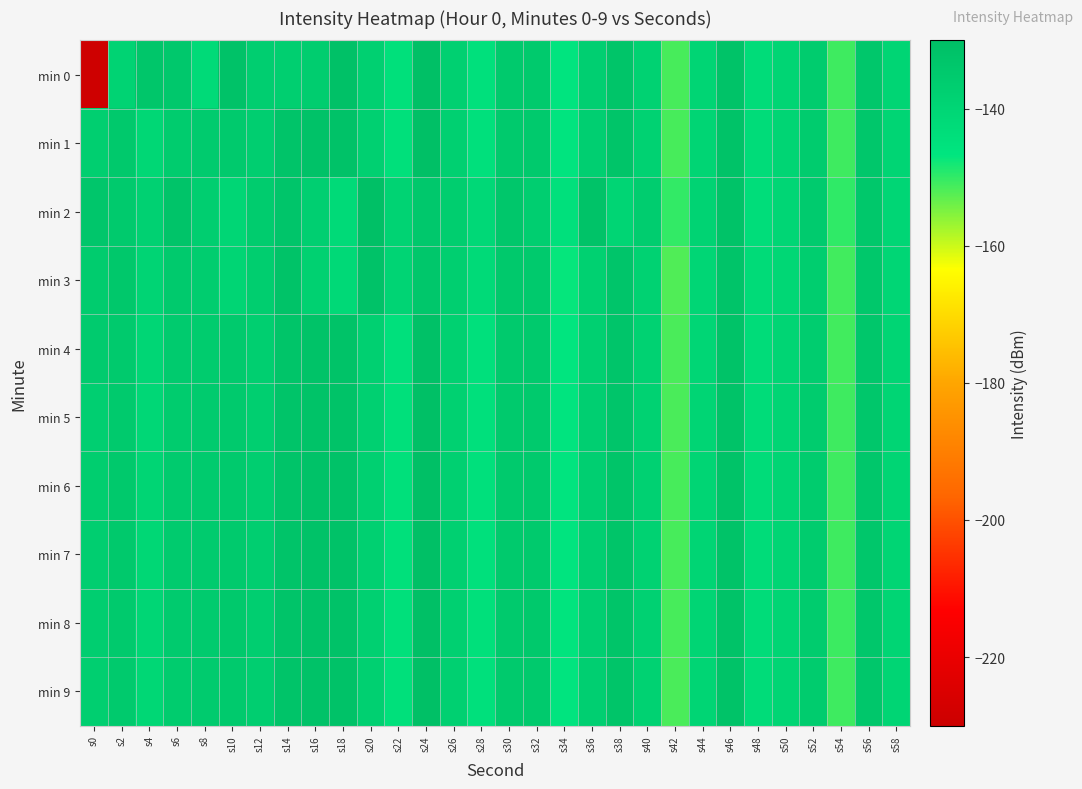

Reading left to right, list all the values displayed in this chart.

min 0: s0=-229.0	s2=-139.0	s4=-133.3	s6=-134.1	s8=-142.1	s10=-131.6	s12=-137.0	s14=-137.2	s16=-136.3	s18=-131.2	s20=-137.6	s22=-144.4	s24=-130.6	s26=-137.8	s28=-144.5	s30=-134.9	s32=-134.7	s34=-146.5	s36=-137.4	s38=-132.7	s40=-138.3	s42=-151.4	s44=-139.9	s46=-132.0	s48=-142.9	s50=-139.8	s52=-136.0	s54=-150.8	s56=-133.7	s58=-139.8
min 1: s0=-137.1	s2=-134.6	s4=-140.5	s6=-135.7	s8=-135.4	s10=-134.8	s12=-137.0	s14=-132.5	s16=-131.7	s18=-131.7	s20=-137.6	s22=-144.4	s24=-130.6	s26=-137.8	s28=-144.5	s30=-134.9	s32=-134.7	s34=-146.5	s36=-137.4	s38=-132.7	s40=-138.3	s42=-151.4	s44=-139.9	s46=-132.0	s48=-142.9	s50=-139.8	s52=-136.0	s54=-150.8	s56=-133.7	s58=-139.8
min 2: s0=-133.5	s2=-135.2	s4=-138.1	s6=-132.4	s8=-136.7	s10=-140.2	s12=-135.8	s14=-133.1	s16=-137.4	s18=-142.0	s20=-130.6	s22=-138.8	s24=-134.2	s26=-136.5	s28=-141.3	s30=-133.7	s32=-137.0	s34=-144.5	s36=-131.9	s38=-139.8	s40=-136.3	s42=-150.1	s44=-138.7	s46=-132.0	s48=-143.2	s50=-140.1	s52=-135.5	s54=-149.8	s56=-134.1	s58=-140.3
min 3: s0=-136.0	s2=-134.0	s4=-139.5	s6=-135.0	s8=-136.2	s10=-139.8	s12=-136.5	s14=-132.0	s16=-138.0	s18=-141.5	s20=-131.5	s22=-139.2	s24=-133.8	s26=-137.2	s28=-142.0	s30=-134.5	s32=-135.0	s34=-147.0	s36=-138.0	s38=-133.0	s40=-138.5	s42=-152.0	s44=-140.3	s46=-132.5	s48=-142.5	s50=-140.5	s52=-136.5	s54=-151.0	s56=-134.0	s58=-140.0
min 4: s0=-135.5	s2=-134.8	s4=-140.0	s6=-135.5	s8=-135.8	s10=-135.0	s12=-137.2	s14=-132.6	s16=-132.0	s18=-132.0	s20=-137.8	s22=-144.5	s24=-130.8	s26=-138.0	s28=-144.7	s30=-135.0	s32=-134.9	s34=-146.7	s36=-137.5	s38=-132.9	s40=-138.4	s42=-151.5	s44=-140.0	s46=-132.1	s48=-143.0	s50=-139.9	s52=-136.1	s54=-150.9	s56=-133.8	s58=-139.9
min 5: s0=-137.3	s2=-135.0	s4=-140.6	s6=-135.8	s8=-135.4	s10=-134.9	s12=-137.1	s14=-132.5	s16=-131.8	s18=-131.8	s20=-137.7	s22=-144.4	s24=-130.7	s26=-137.9	s28=-144.6	s30=-134.9	s32=-134.8	s34=-146.6	s36=-137.4	s38=-132.8	s40=-138.3	s42=-151.5	s44=-139.9	s46=-132.0	s48=-142.9	s50=-139.8	s52=-136.0	s54=-150.8	s56=-133.8	s58=-139.9
min 6: s0=-136.5	s2=-134.5	s4=-139.8	s6=-135.3	s8=-135.6	s10=-134.7	s12=-137.0	s14=-132.4	s16=-131.7	s18=-131.7	s20=-137.6	s22=-144.3	s24=-130.6	s26=-137.8	s28=-144.5	s30=-134.8	s32=-134.7	s34=-146.5	s36=-137.3	s38=-132.7	s40=-138.2	s42=-151.4	s44=-139.8	s46=-132.0	s48=-142.8	s50=-139.7	s52=-136.0	s54=-150.8	s56=-133.7	s58=-139.8
min 7: s0=-137.0	s2=-134.6	s4=-140.4	s6=-135.6	s8=-135.3	s10=-134.8	s12=-137.0	s14=-132.5	s16=-131.7	s18=-131.7	s20=-137.6	s22=-144.4	s24=-130.6	s26=-137.8	s28=-144.5	s30=-134.9	s32=-134.7	s34=-146.5	s36=-137.4	s38=-132.7	s40=-138.3	s42=-151.4	s44=-139.9	s46=-132.0	s48=-142.9	s50=-139.8	s52=-136.0	s54=-150.8	s56=-133.7	s58=-139.8
min 8: s0=-136.8	s2=-134.7	s4=-140.2	s6=-135.4	s8=-135.5	s10=-134.6	s12=-137.0	s14=-132.4	s16=-131.6	s18=-131.6	s20=-137.5	s22=-144.3	s24=-130.5	s26=-137.7	s28=-144.4	s30=-134.8	s32=-134.6	s34=-146.4	s36=-137.3	s38=-132.6	s40=-138.2	s42=-151.4	s44=-139.8	s46=-131.9	s48=-142.8	s50=-139.7	s52=-135.9	s54=-150.7	s56=-133.7	s58=-139.8
min 9: s0=-137.1	s2=-134.8	s4=-140.5	s6=-135.7	s8=-135.4	s10=-134.9	s12=-137.0	s14=-132.5	s16=-131.7	s18=-131.7	s20=-137.6	s22=-144.4	s24=-130.6	s26=-137.8	s28=-144.5	s30=-134.9	s32=-134.7	s34=-146.5	s36=-137.4	s38=-132.7	s40=-138.3	s42=-151.5	s44=-139.9	s46=-132.0	s48=-142.9	s50=-139.8	s52=-136.0	s54=-150.8	s56=-133.7	s58=-139.9